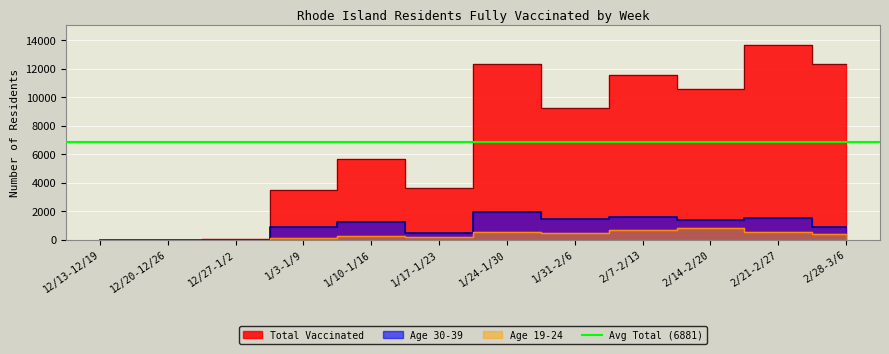

True or false: 30-39 and Total intersect in this chart.

False